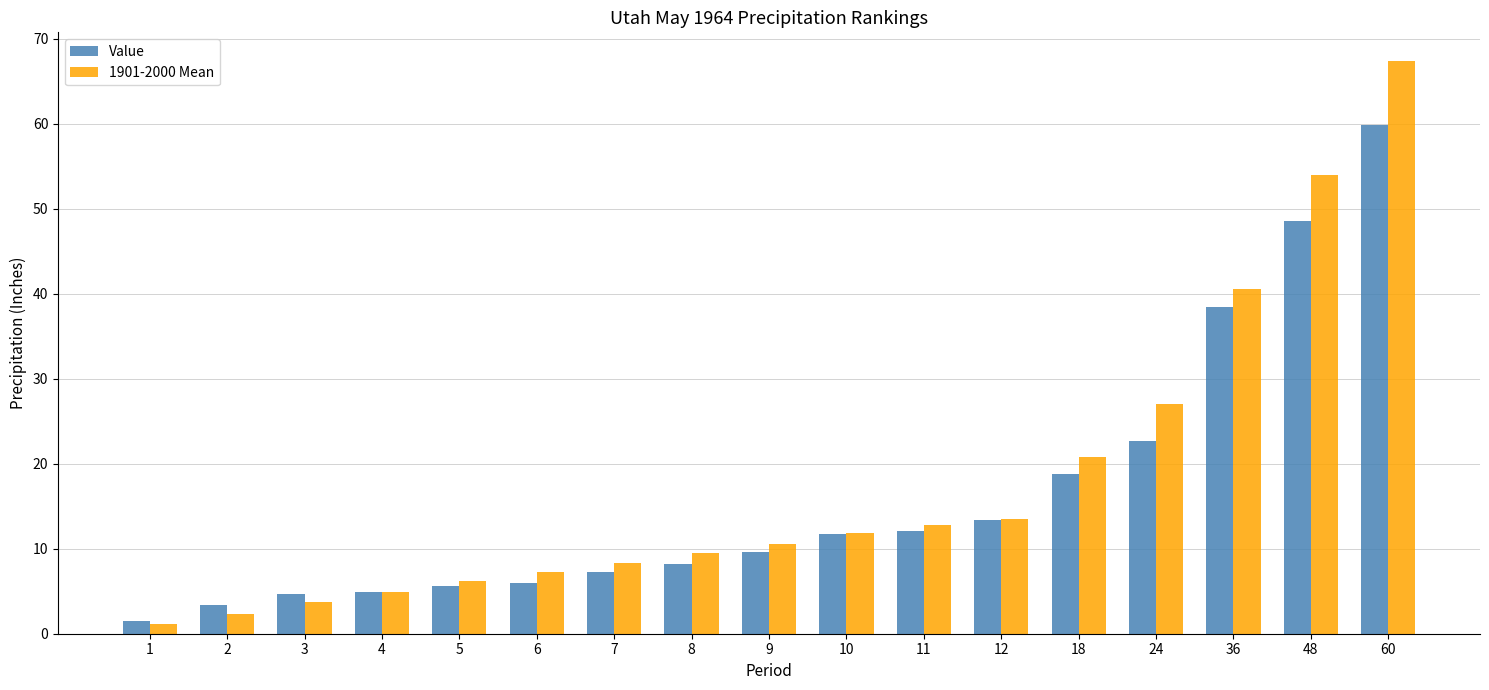

Which series has the widest spread of values?

1901-2000 Mean